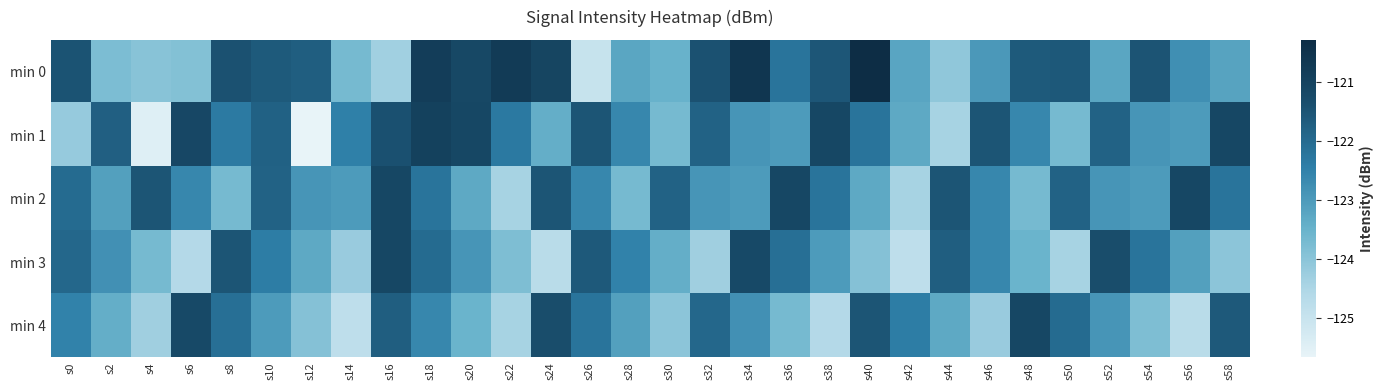

Reading right to left, what are all the values shown in this chart?

min 0: s58=-123.2	s56=-122.8	s54=-121.5	s52=-123.2	s50=-121.6	s48=-121.6	s46=-123.0	s44=-124.1	s42=-123.2	s40=-120.3	s38=-121.5	s36=-122.2	s34=-120.6	s32=-121.4	s30=-123.5	s28=-123.2	s26=-125.0	s24=-121.1	s22=-120.7	s20=-121.2	s18=-120.8	s16=-124.3	s14=-123.7	s12=-121.7	s10=-121.6	s8=-121.4	s6=-123.9	s4=-124.0	s2=-123.8	s0=-121.5
min 1: s58=-121.1	s56=-123.0	s54=-122.9	s52=-121.8	s50=-123.7	s48=-122.6	s46=-121.5	s44=-124.4	s42=-123.3	s40=-122.2	s38=-121.1	s36=-123.0	s34=-122.9	s32=-121.8	s30=-123.7	s28=-122.6	s26=-121.5	s24=-123.4	s22=-122.3	s20=-121.1	s18=-120.9	s16=-121.4	s14=-122.5	s12=-125.7	s10=-121.8	s8=-122.3	s6=-121.1	s4=-125.5	s2=-121.7	s0=-124.2
min 2: s58=-122.2	s56=-121.1	s54=-123.0	s52=-122.9	s50=-121.8	s48=-123.7	s46=-122.6	s44=-121.5	s42=-124.4	s40=-123.3	s38=-122.2	s36=-121.1	s34=-123.0	s32=-122.9	s30=-121.8	s28=-123.7	s26=-122.6	s24=-121.5	s22=-124.4	s20=-123.3	s18=-122.2	s16=-121.1	s14=-123.0	s12=-122.9	s10=-121.8	s8=-123.7	s6=-122.6	s4=-121.5	s2=-123.1	s0=-122.0
min 3: s58=-124.0	s56=-123.1	s54=-122.2	s52=-121.3	s50=-124.4	s48=-123.5	s46=-122.6	s44=-121.7	s42=-124.8	s40=-123.9	s38=-123.0	s36=-122.1	s34=-121.2	s32=-124.3	s30=-123.4	s28=-122.5	s26=-121.6	s24=-124.7	s22=-123.8	s20=-122.9	s18=-122.0	s16=-121.1	s14=-124.2	s12=-123.3	s10=-122.4	s8=-121.5	s6=-124.6	s4=-123.7	s2=-122.8	s0=-121.9
min 4: s58=-121.6	s56=-124.7	s54=-123.8	s52=-122.9	s50=-122.0	s48=-121.1	s46=-124.2	s44=-123.3	s42=-122.4	s40=-121.5	s38=-124.6	s36=-123.7	s34=-122.8	s32=-121.9	s30=-124.0	s28=-123.1	s26=-122.2	s24=-121.3	s22=-124.4	s20=-123.5	s18=-122.6	s16=-121.7	s14=-124.8	s12=-123.9	s10=-123.0	s8=-122.1	s6=-121.2	s4=-124.3	s2=-123.4	s0=-122.5